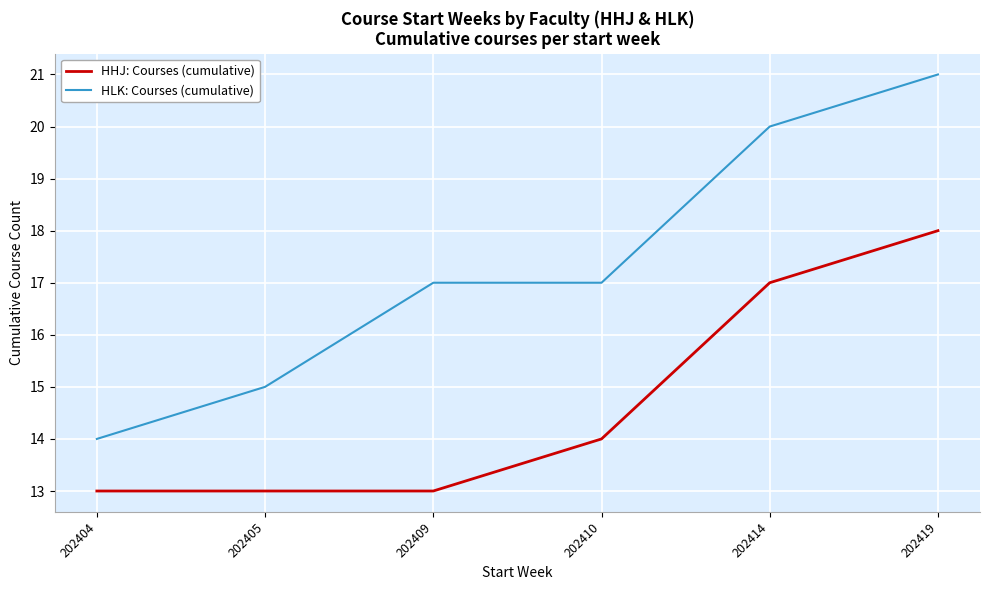

What is the spread (max minus min) of values at 202404?

1